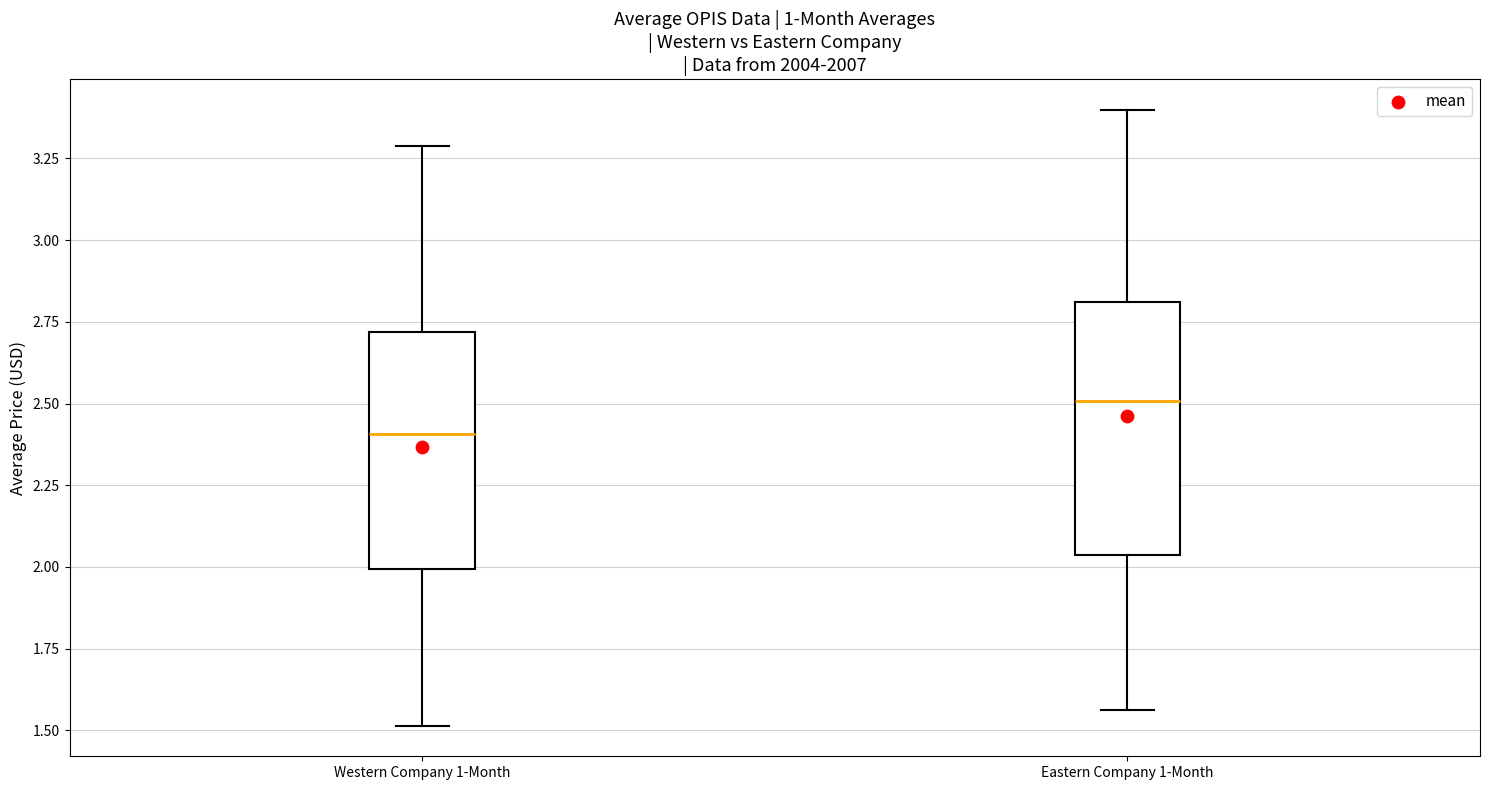

Reading left to right, read every box against the y-axis: the position of its median line, the range the box covers, and the ends of its whiskers. The values are not printed on the chart, so give them approximately, as read against the axis.

Western Company 1-Month: median 2.40, box 2.00 to 2.70, whiskers 1.50 to 3.30
Eastern Company 1-Month: median 2.50, box 2.05 to 2.80, whiskers 1.55 to 3.40